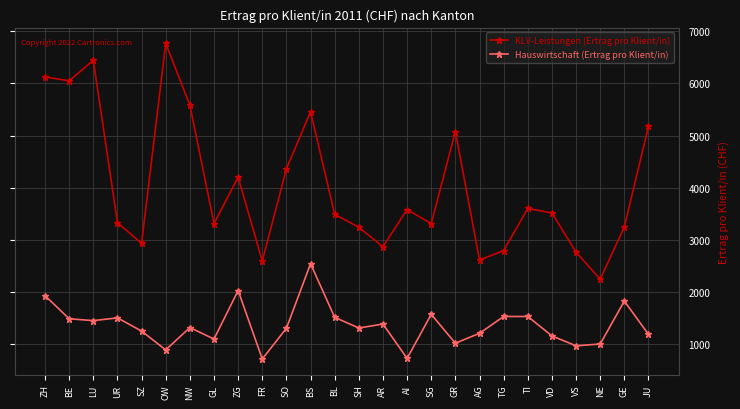

Rank the series by their average value, from highest to lowest.

KLV-Leistungen (Ertrag pro Klient/in), Hauswirtschaft (Ertrag pro Klient/in)